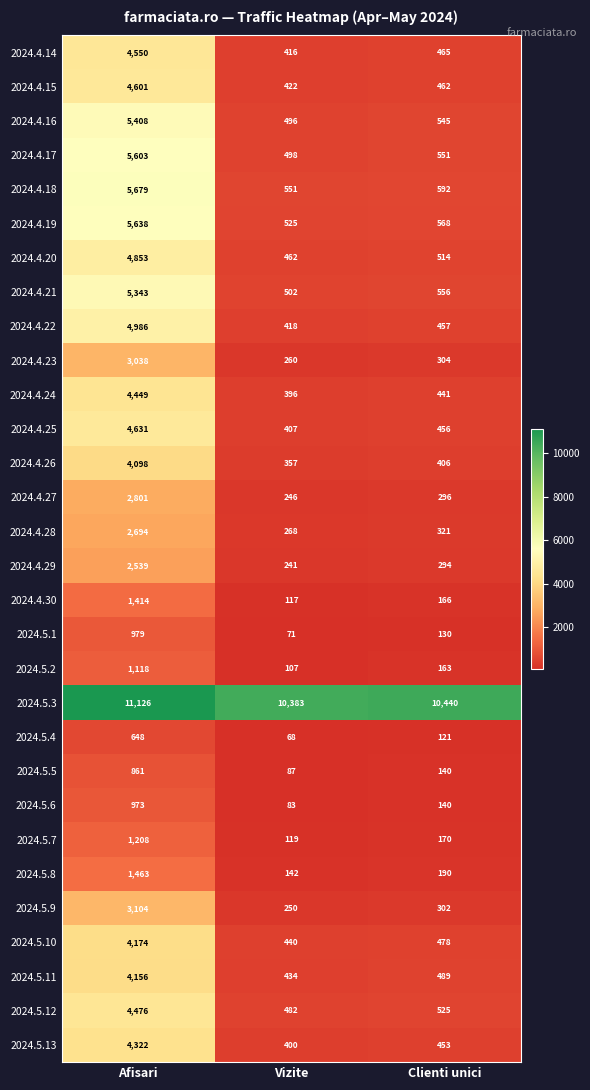

What is the smallest value displayed?

68